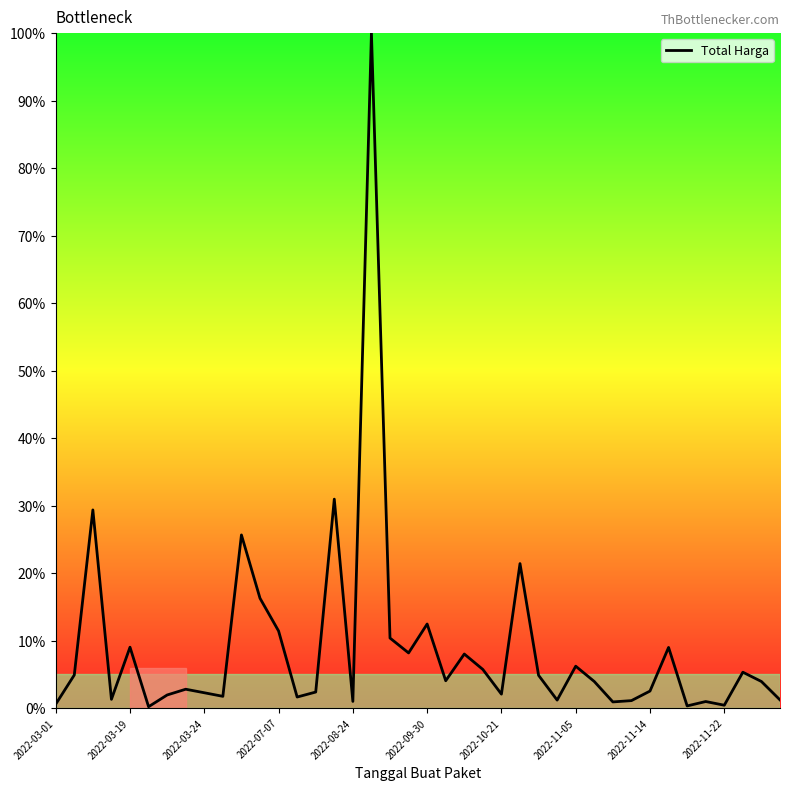

What is the difference between the maximum and minimum values?

99.8